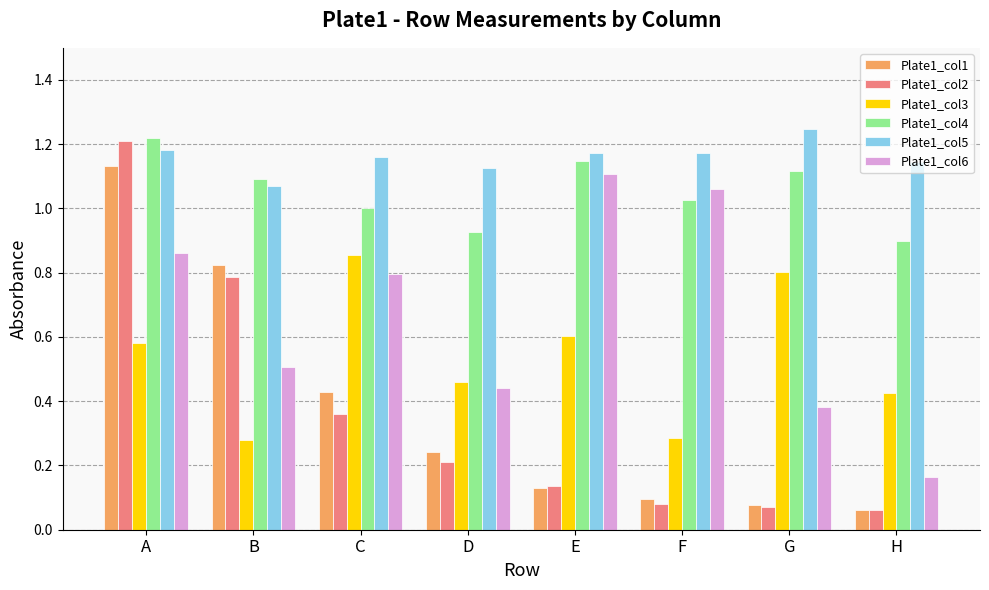

Which category has the lowest value in the Plate1_col6 series?

H